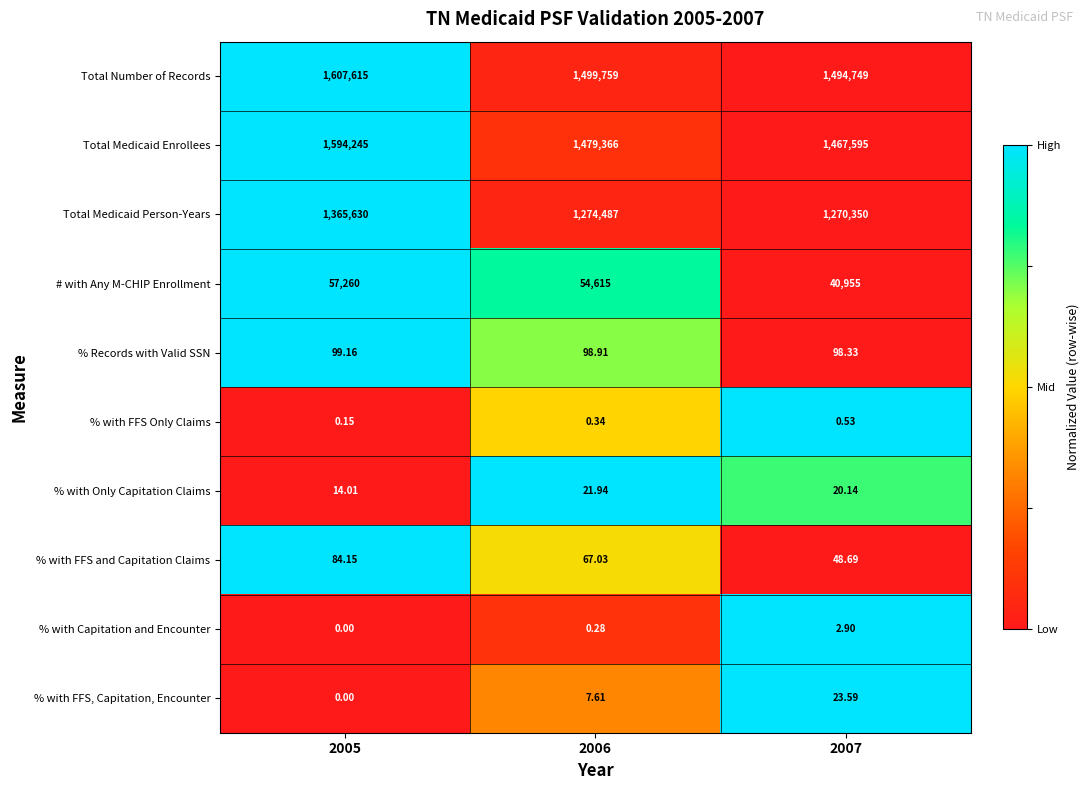

Is the value of % with FFS Only Claims at 2007 greater than the value of % with Only Capitation Claims at 2007?

No